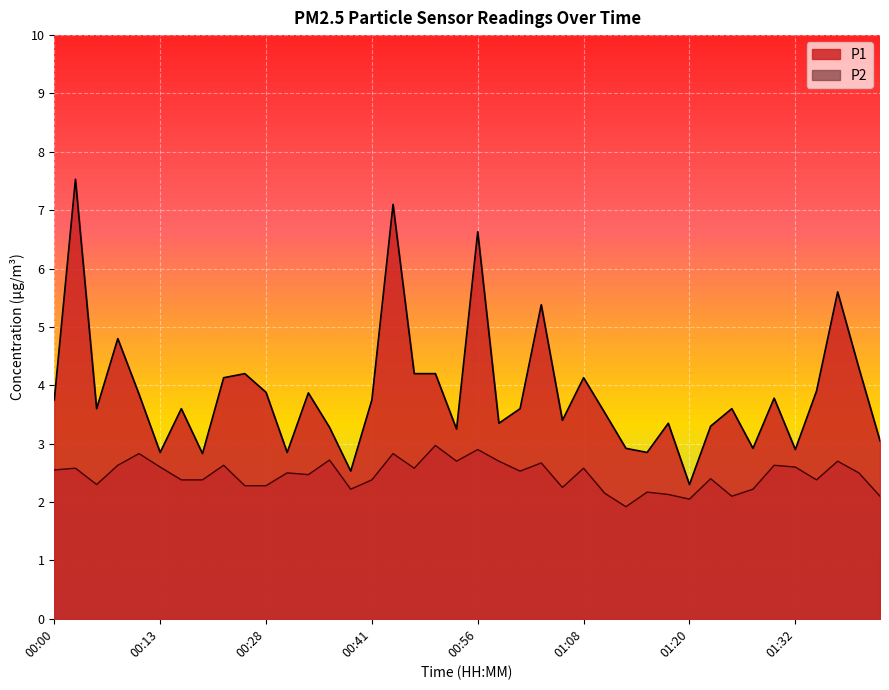

What is the label of the 38th point from the right?

00:05